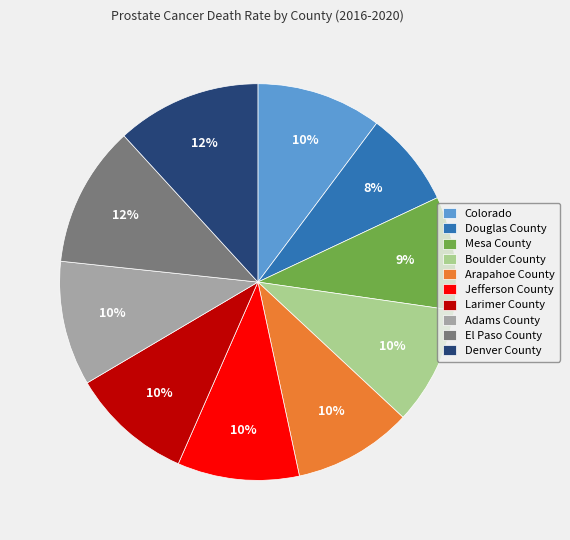

The Mesa County slice represents 9% of the pie. True or false?

True